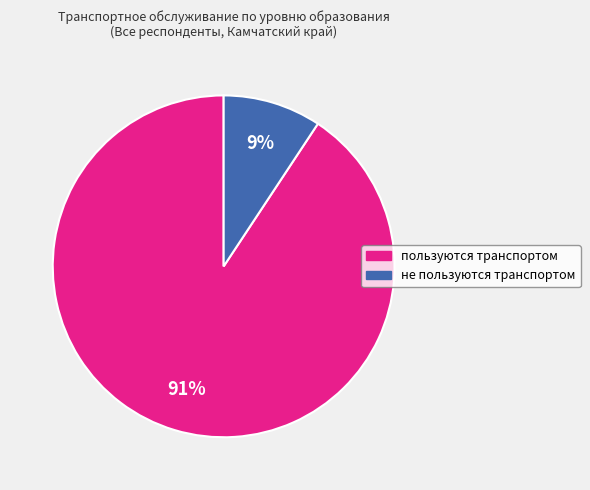

How many slices are in this pie chart?

2